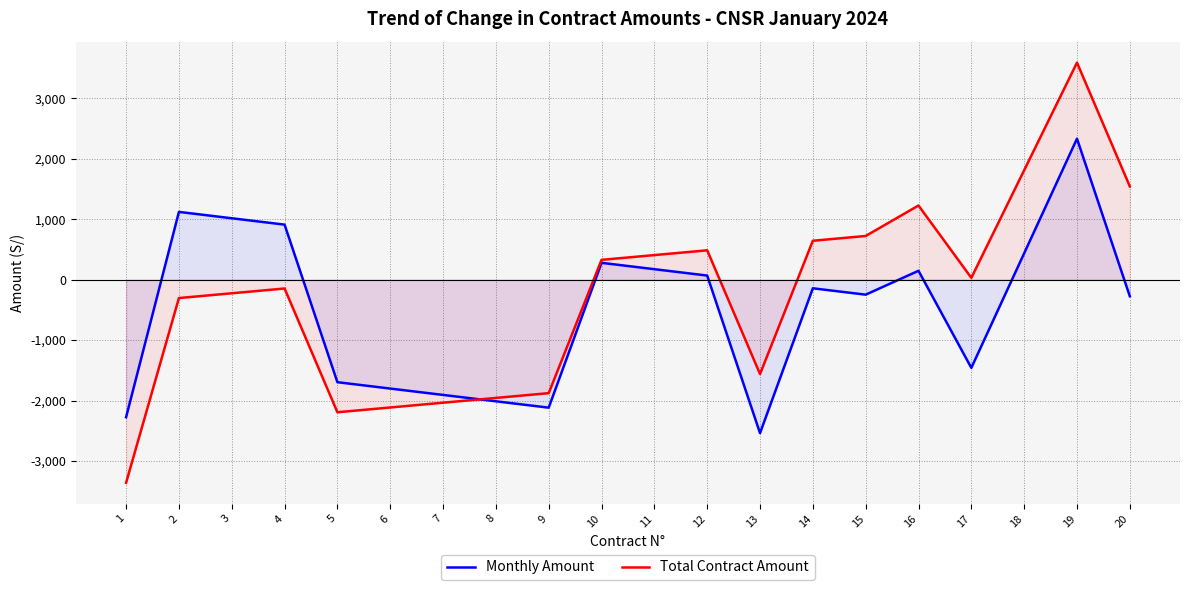

How many interior local peaks does the Total Contract Amount series have?

4